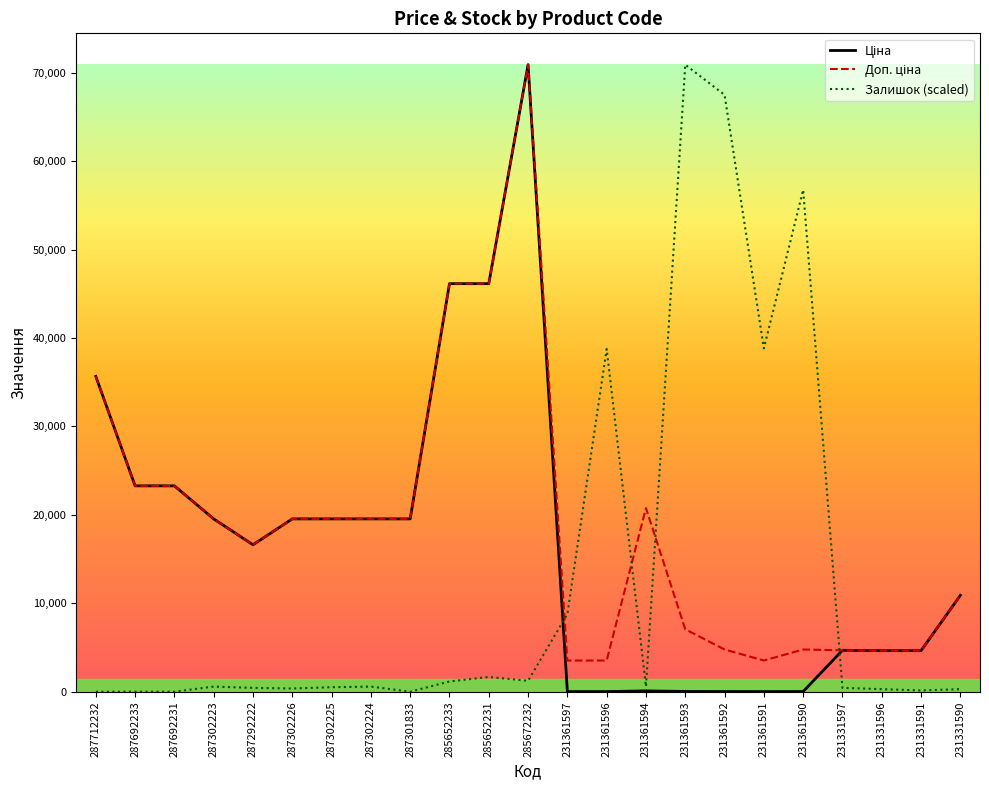

At which category is the sum across all series the highest?

285672232